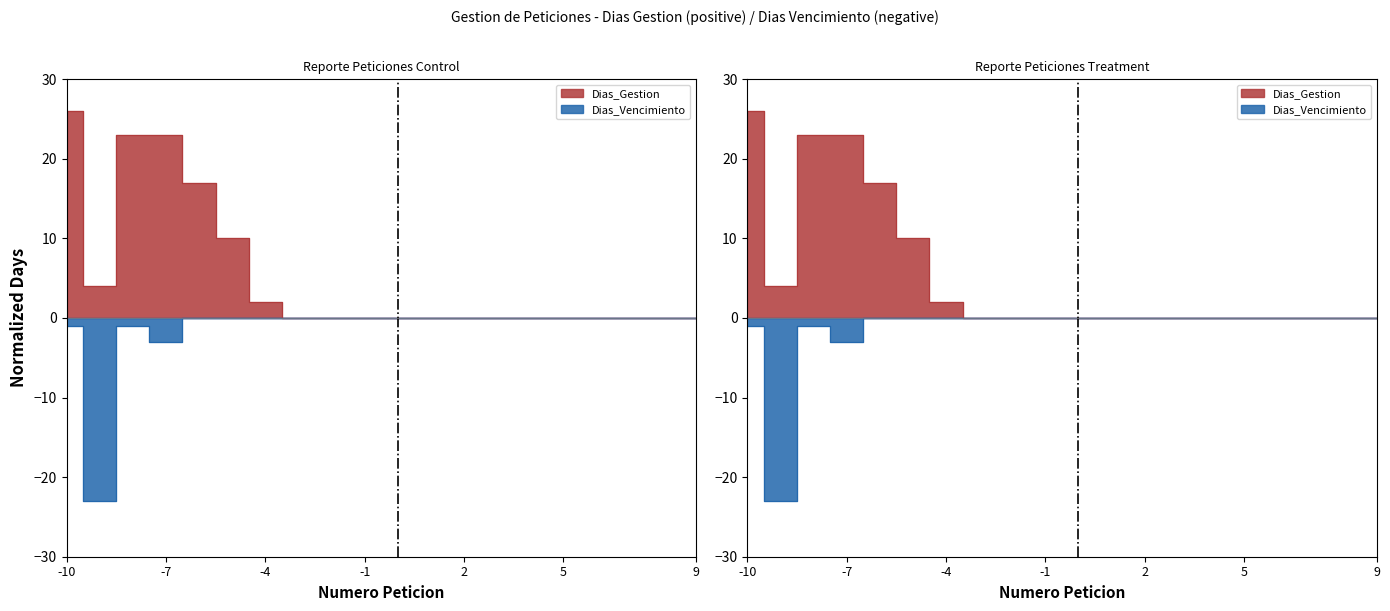

The Dias_Vencimiento series shows 9 at 1924072016. True or false?

False